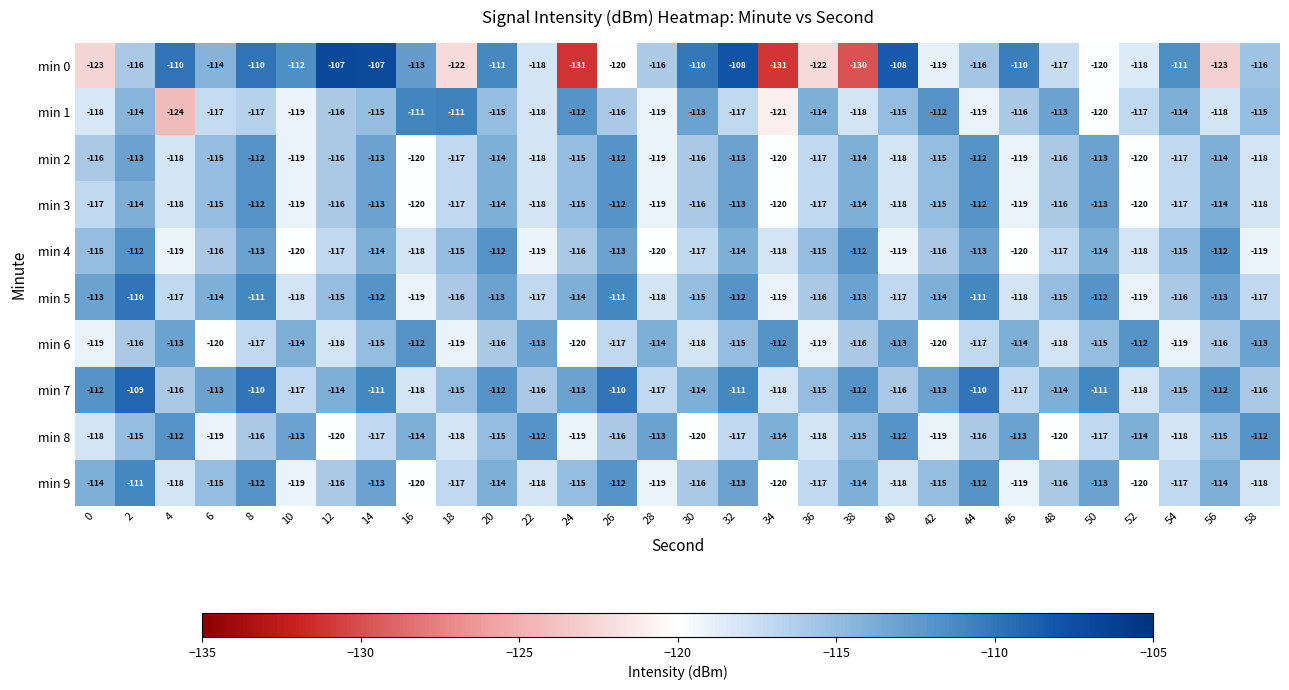

Where is min 8 nearest to the value -116?

8